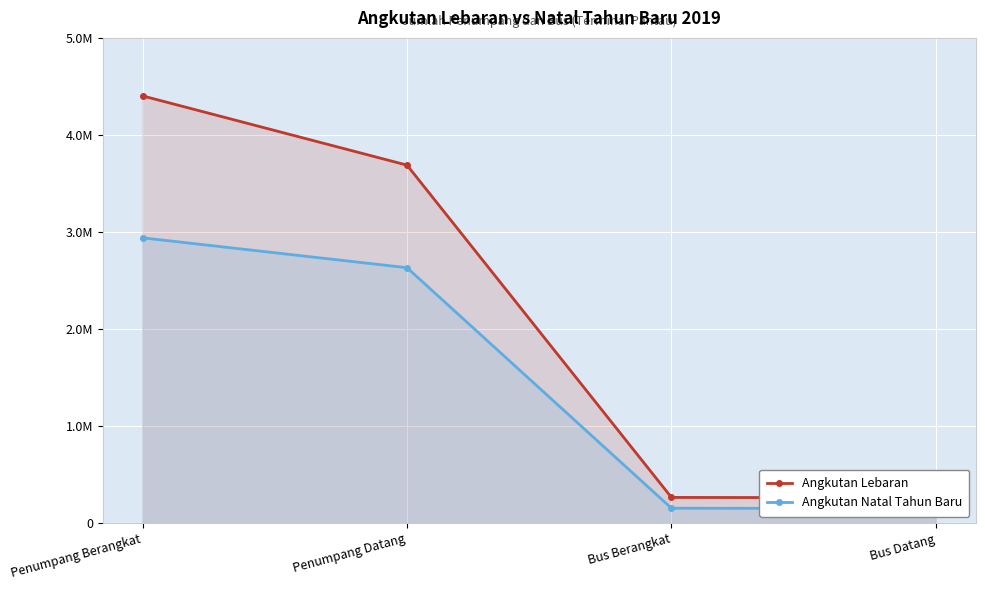

Rank the series at Penumpang Berangkat from lowest to highest value.

Angkutan Natal Tahun Baru, Angkutan Lebaran